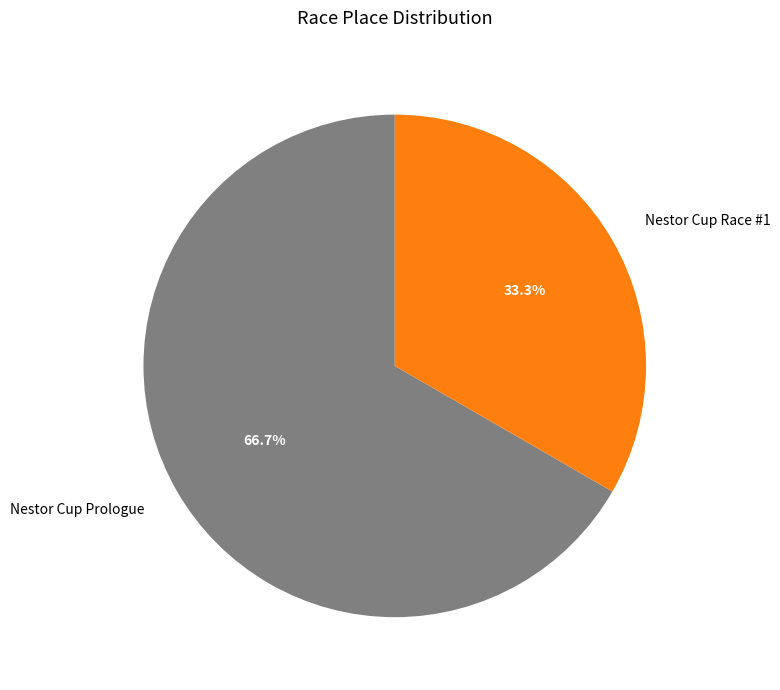

Rank the categories by value from highest to lowest.

Nestor Cup Prologue, Nestor Cup Race #1